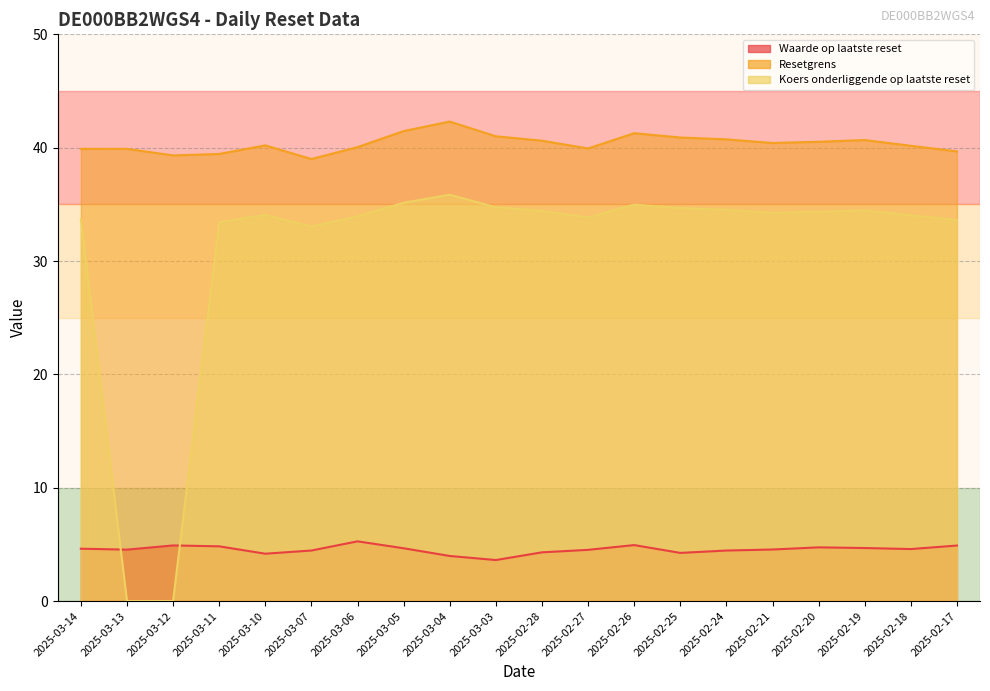

How many values in the Waarde op laatste reset series exceed 4?

18